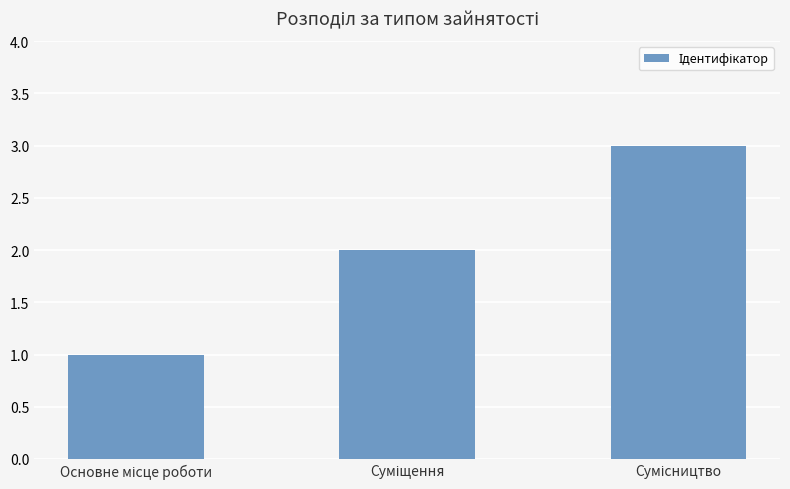

What is the sum of all values?

6